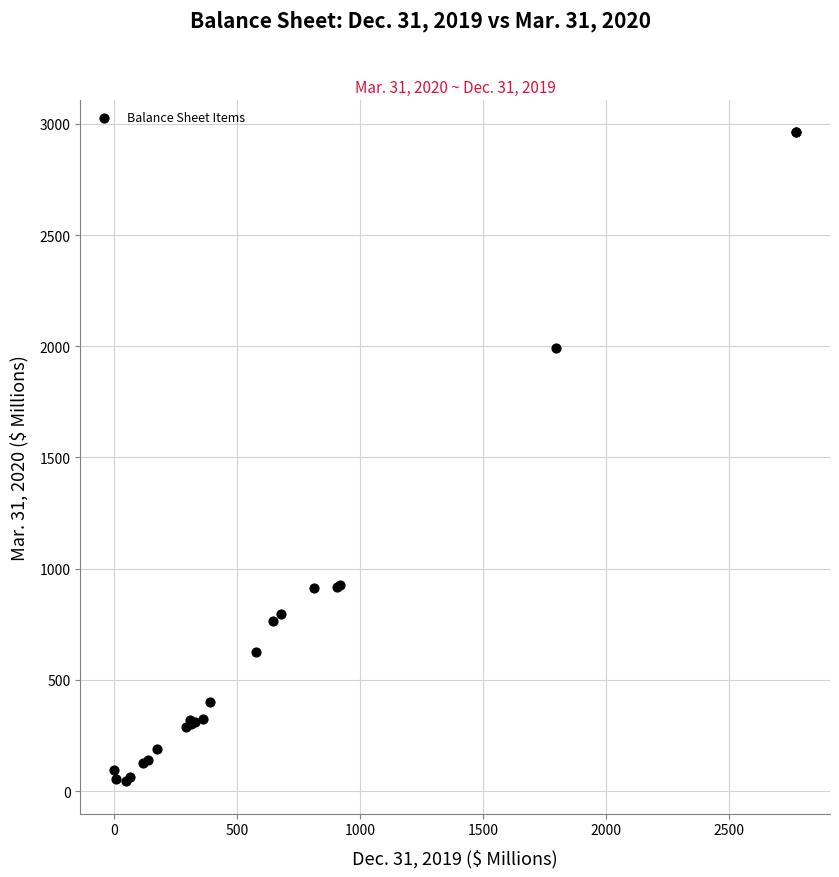

What Y value in the scatter plot is closest to 1503?

1990.0